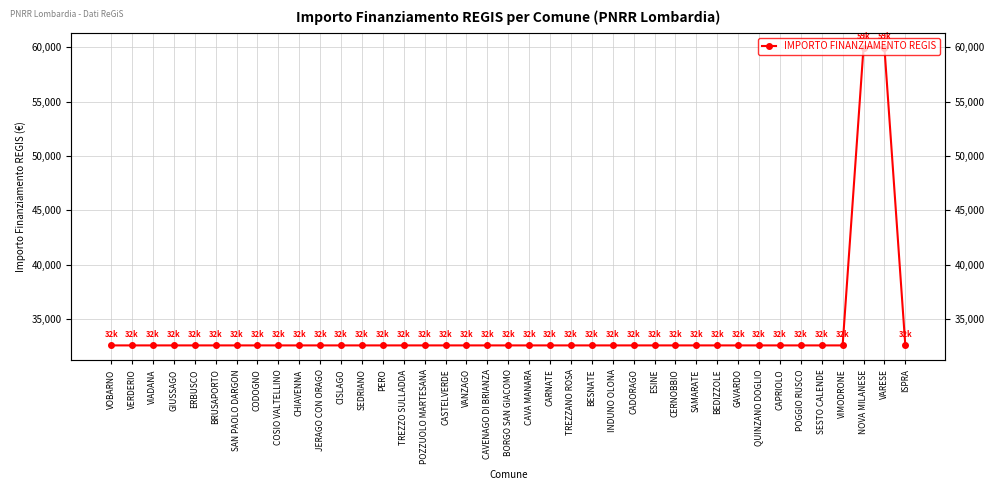

What is the sum of the values at CARNATE and VERDERIO?

65178